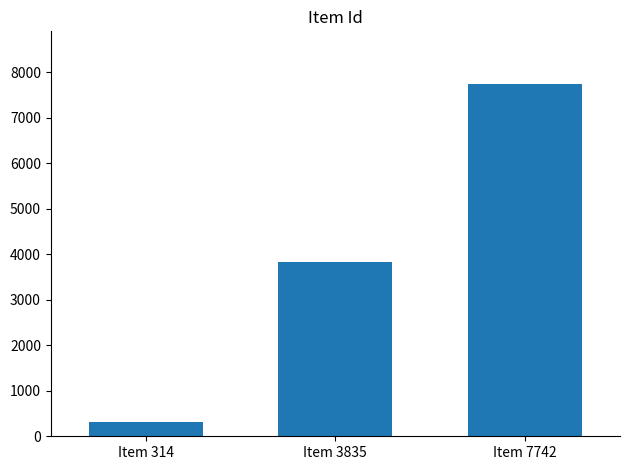

Reading right to left, transcribe all the data shown in this chart.

Item 7742=7742	Item 3835=3835	Item 314=314